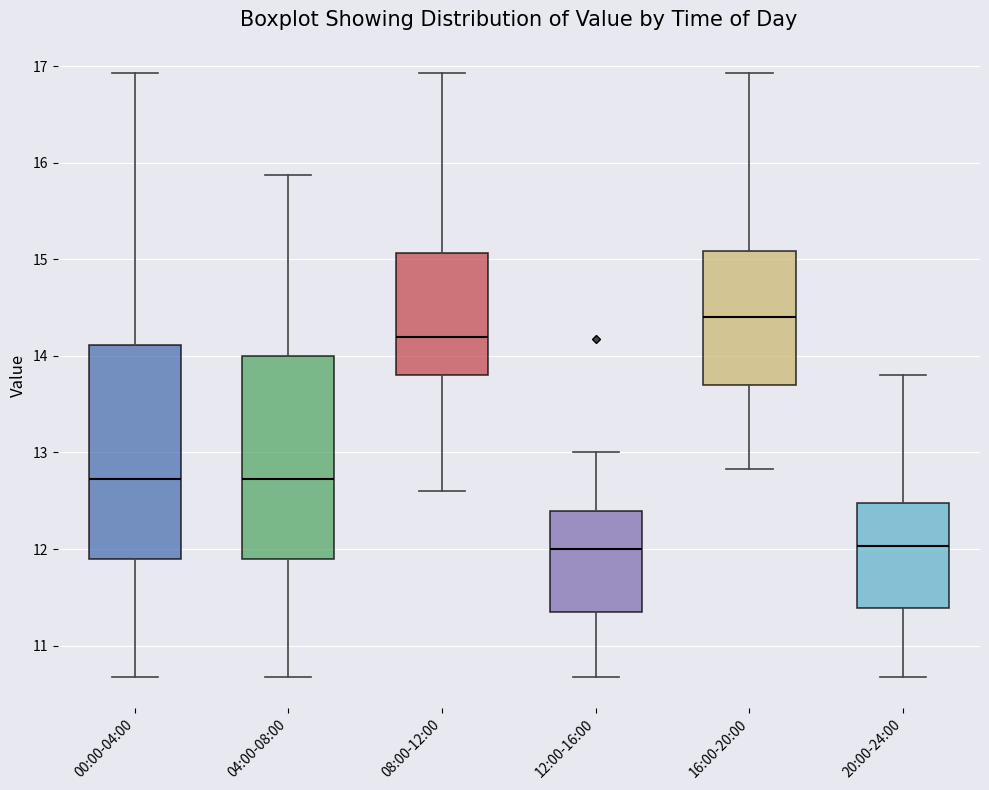

Where does the median line of the box for 12:00-16:00 sit on the y-axis? The values are not printed on the chart, so give them approximately, as read against the axis.

12.0